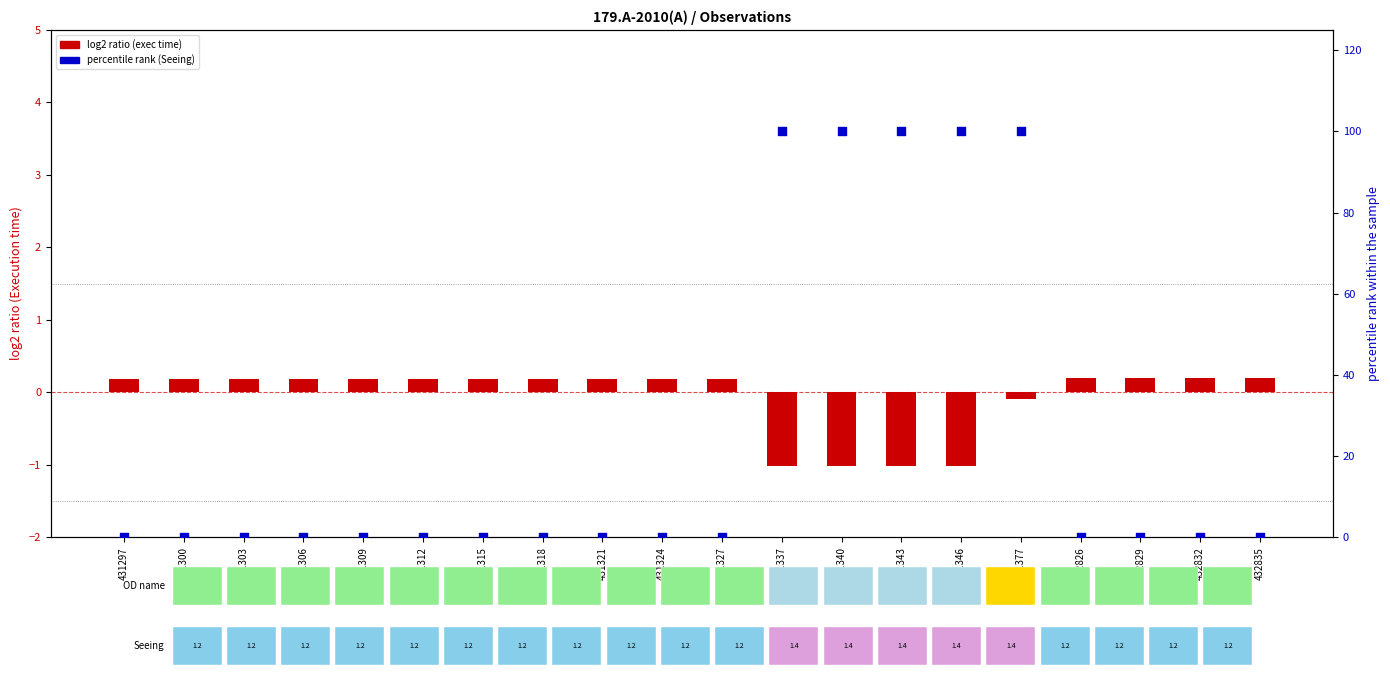

Which series contains the lowest Y value?

log2 ratio (exec time)